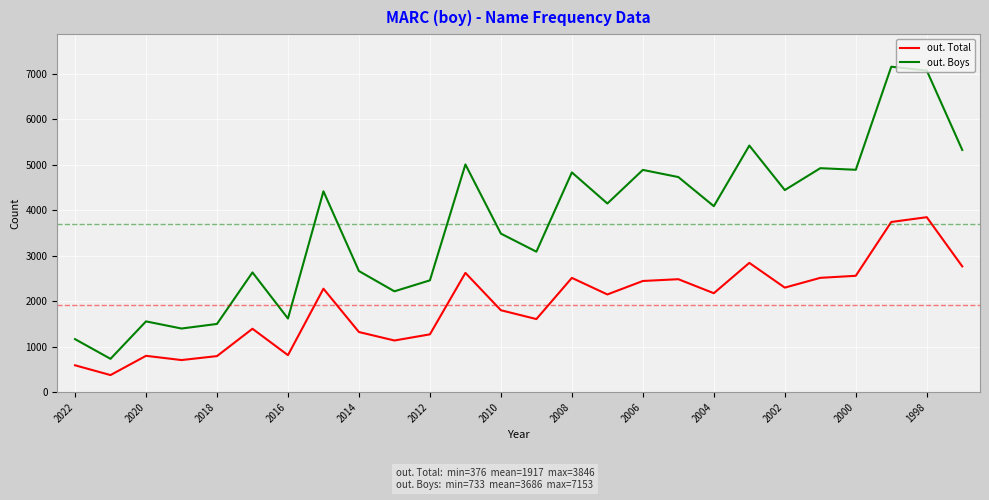

In out. Boys, how many points are lower than both neighbors (excluding endpoints)?

9